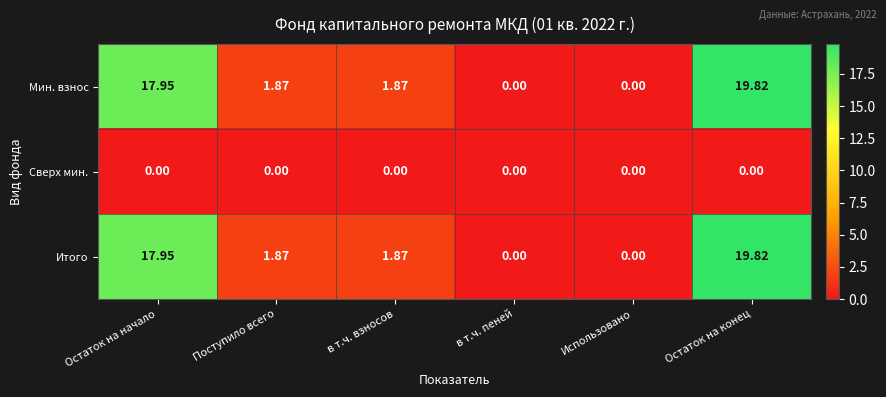

At which label does Итого first exceed 1?

Остаток на начало